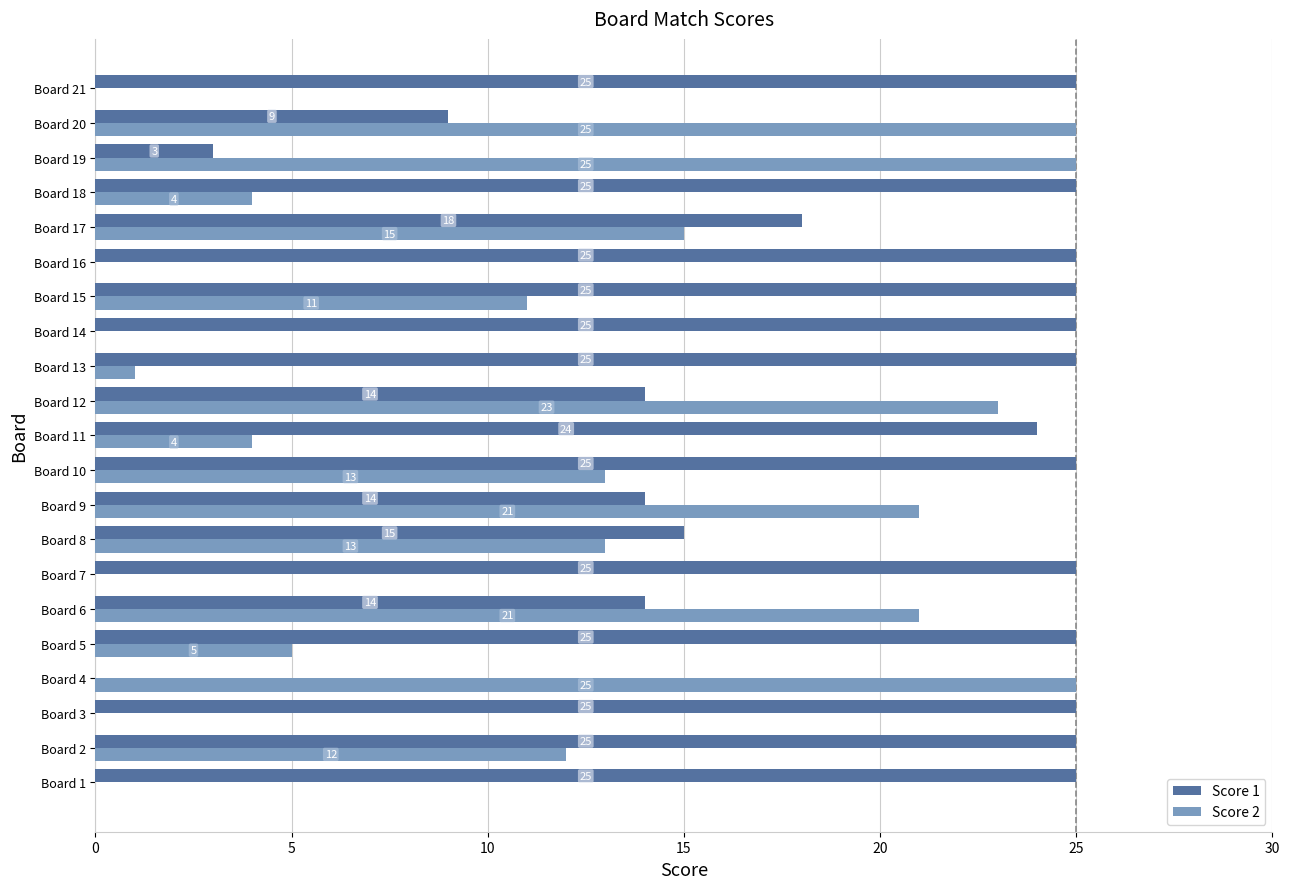

Which series changed the most between Board 3 and Board 18?

Score 2